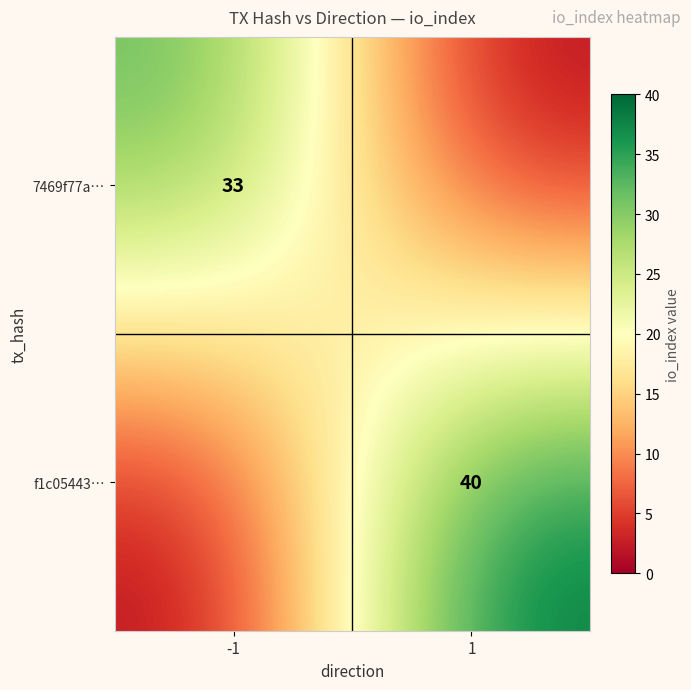

True or false: 7469f77a… has a value of 16 at -1.

False